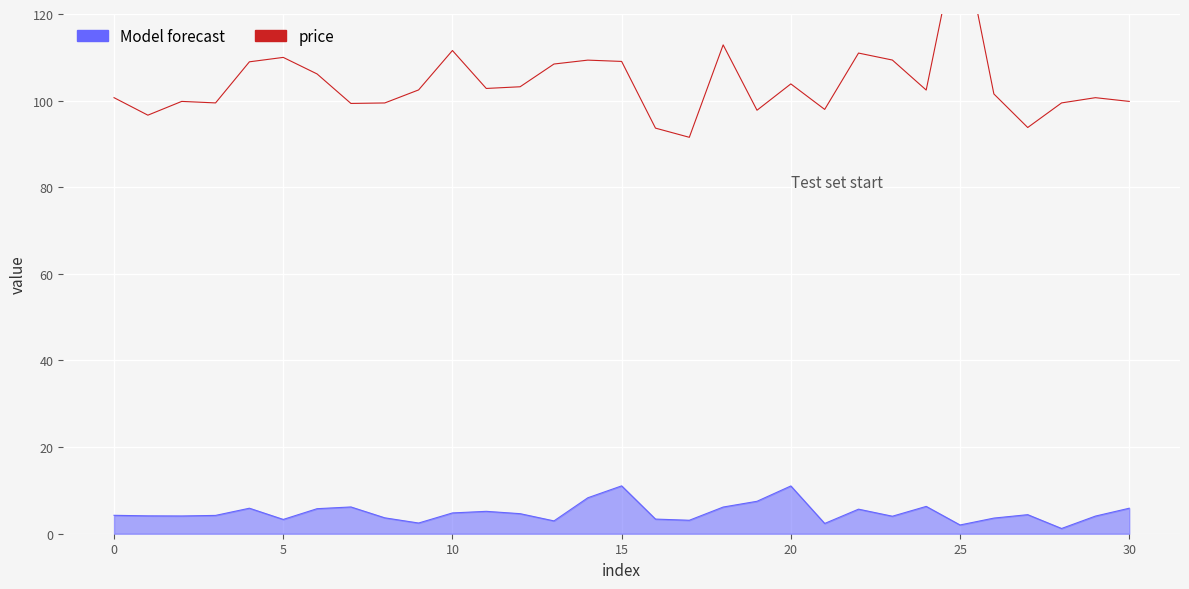

True or false: Model forecast and price cross at least once.

False